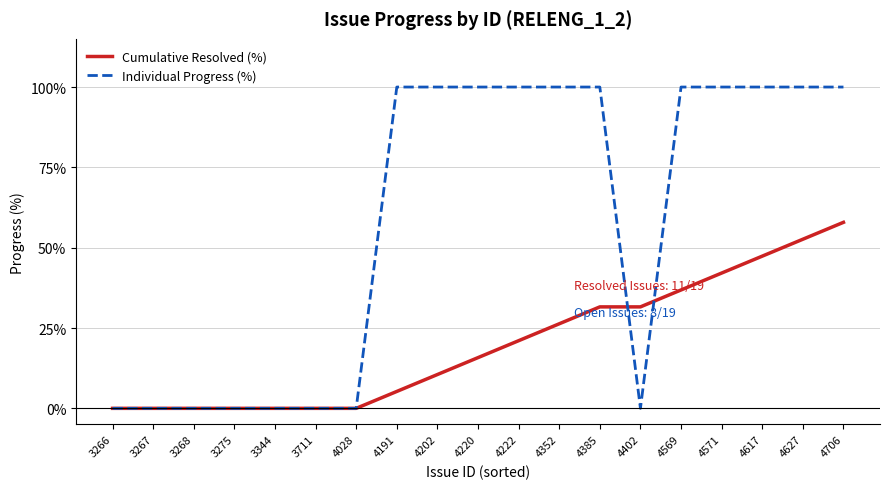

Reading right to left, extract all data points from this chart.

Cumulative Resolved (%): 57.9	52.6	47.4	42.1	36.8	31.6	31.6	26.3	21.1	15.8	10.5	5.3	0.0	0.0	0.0	0.0	0.0	0.0	0.0
Individual Progress (%): 100.0	100.0	100.0	100.0	100.0	0.0	100.0	100.0	100.0	100.0	100.0	100.0	0.0	0.0	0.0	0.0	0.0	0.0	0.0